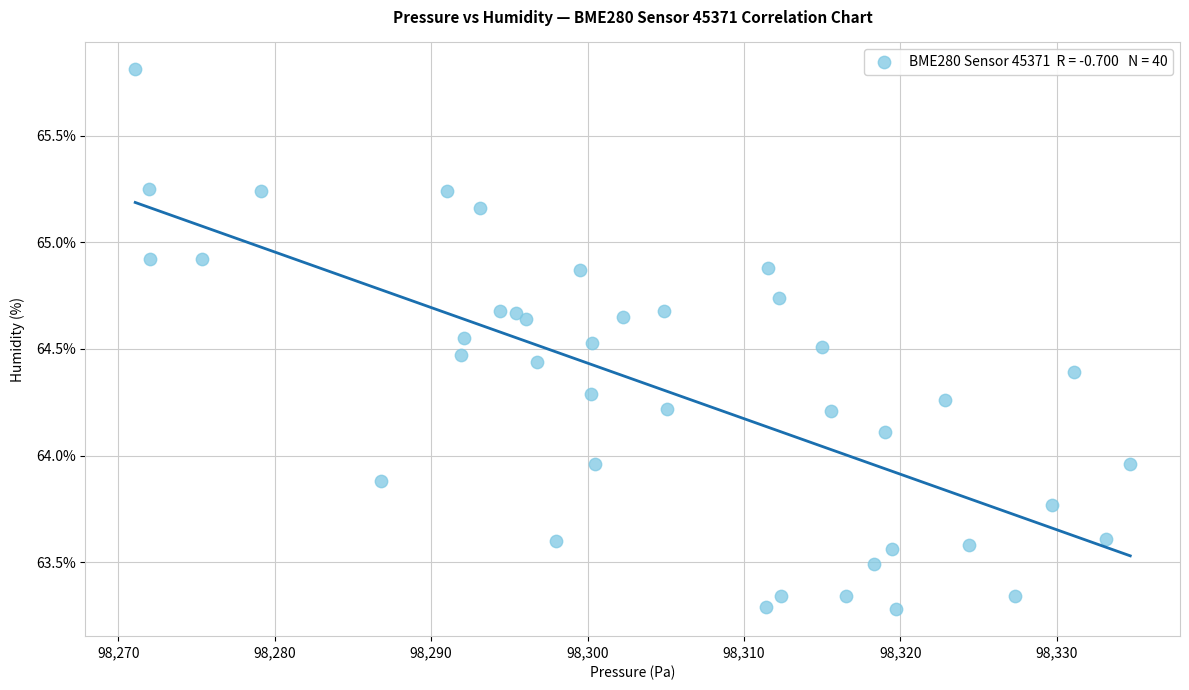

What is the range of Y values (max minus min)?

2.5